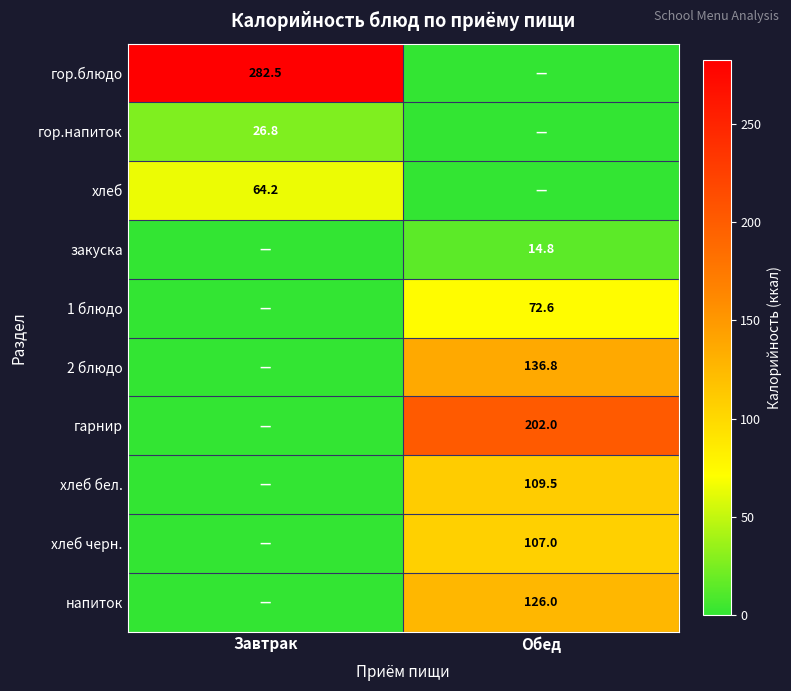

What is the difference between the highest and lowest values at Обед?

202.0